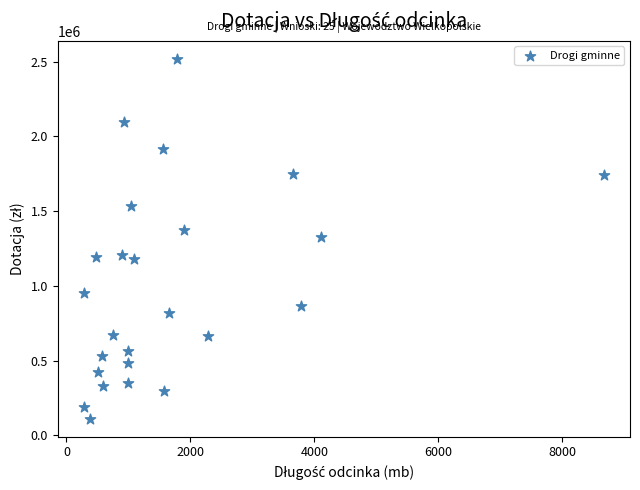

What is the range of Y values (max minus min)?

2408587